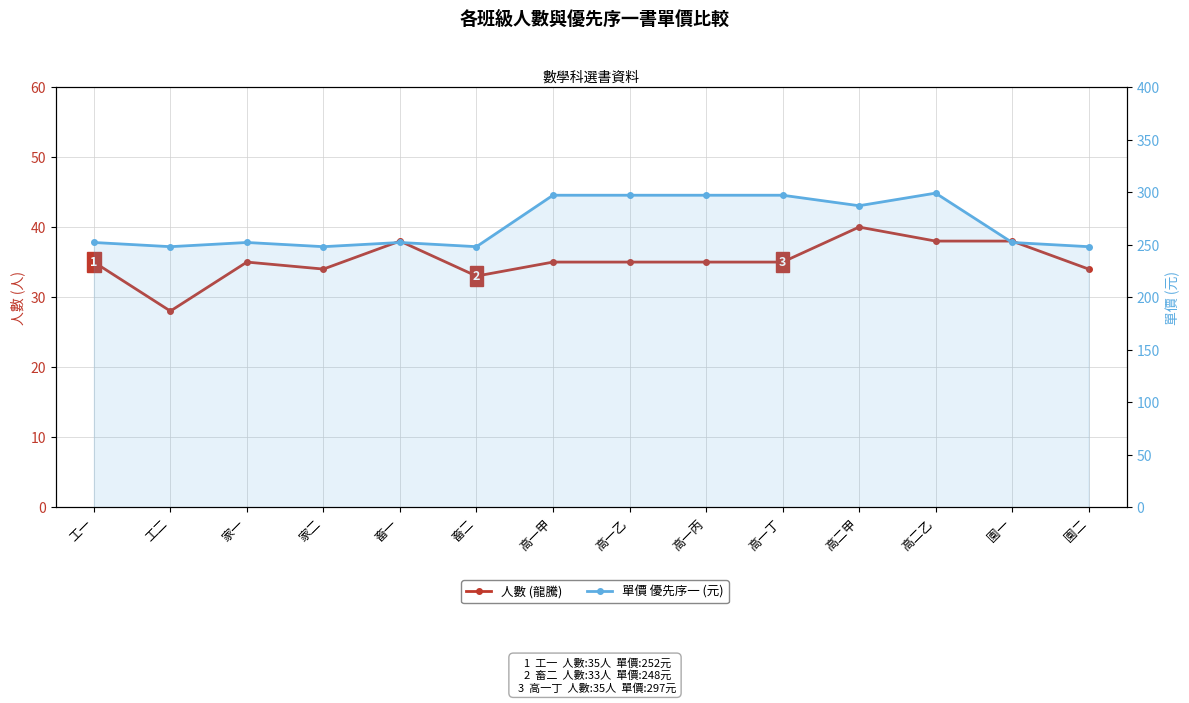

The 單價 優先序一 (元) series shows 252 at 工一. True or false?

True